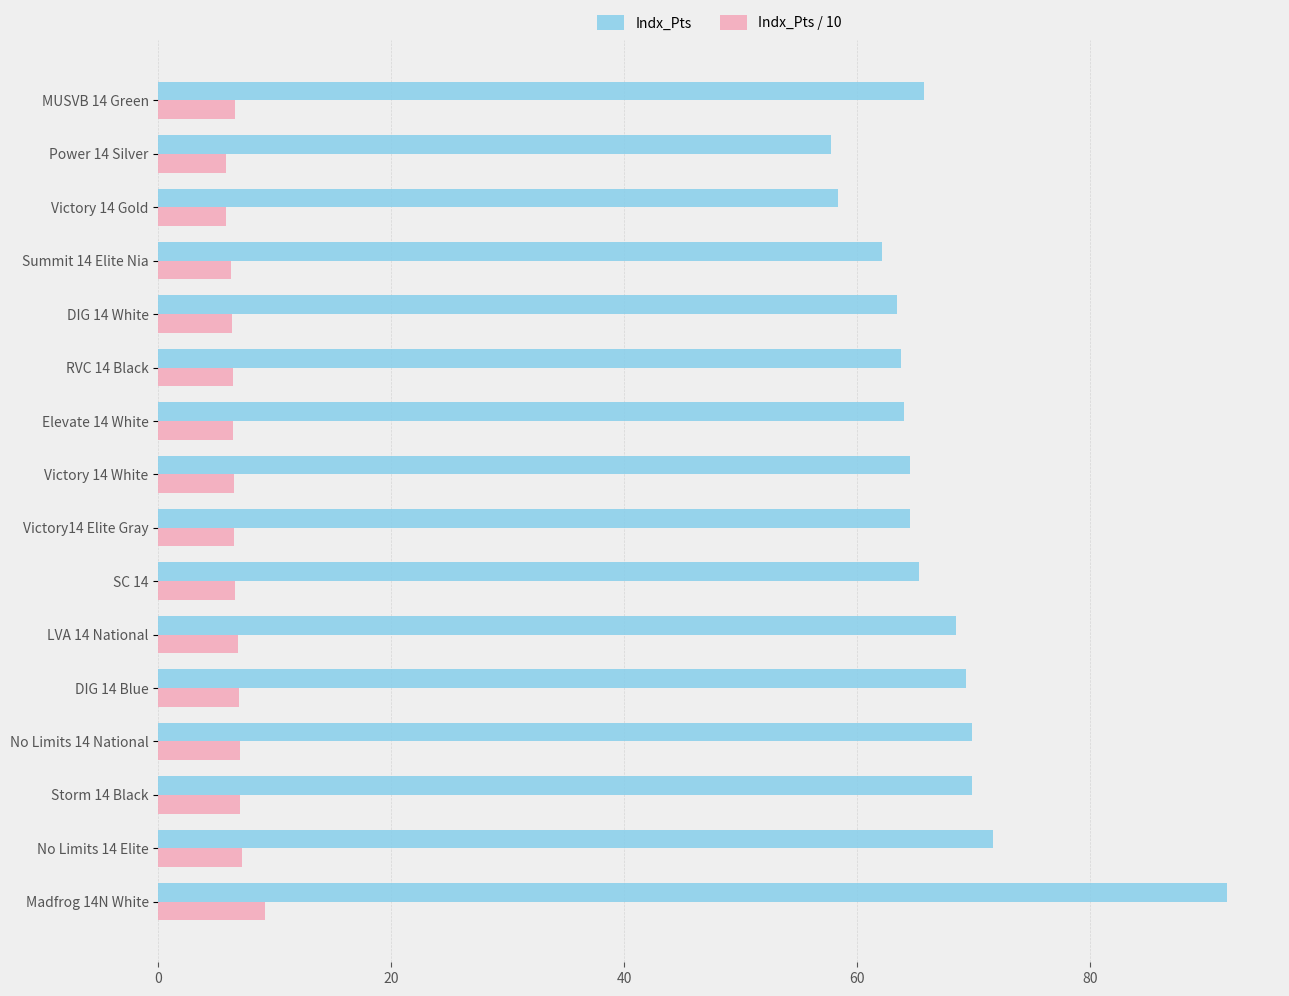

What is the highest value of the Indx_Pts / 10 series?

9.2